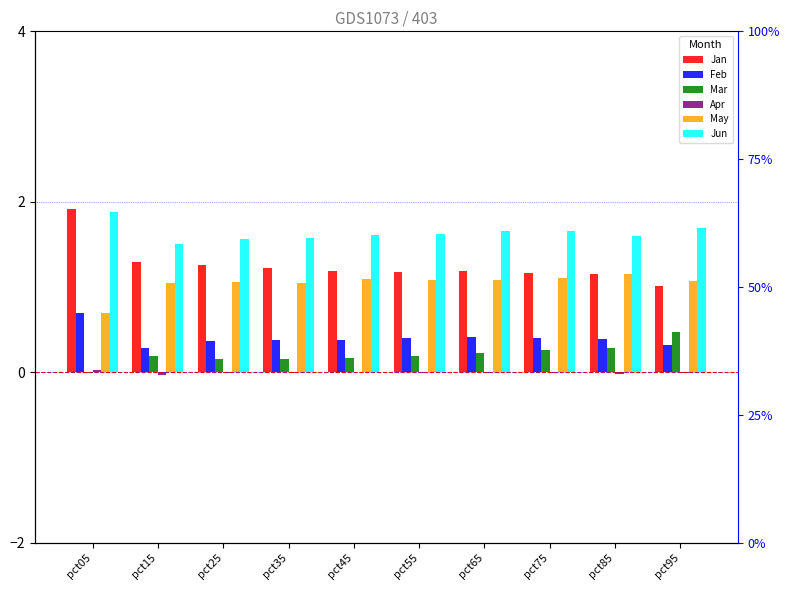

The value of Jan at pct35 is 1.2. True or false?

True